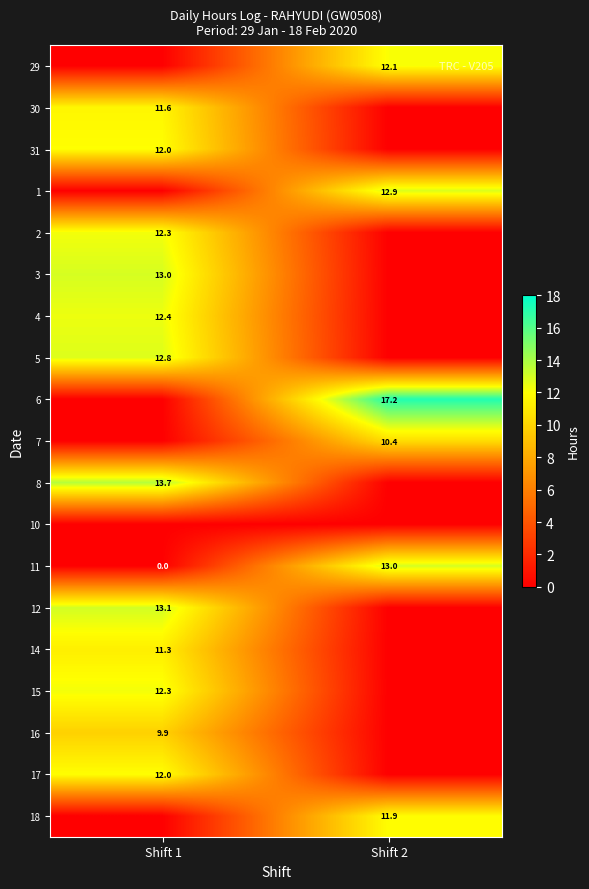

The 8 series shows 8.6 at Shift 1. True or false?

False